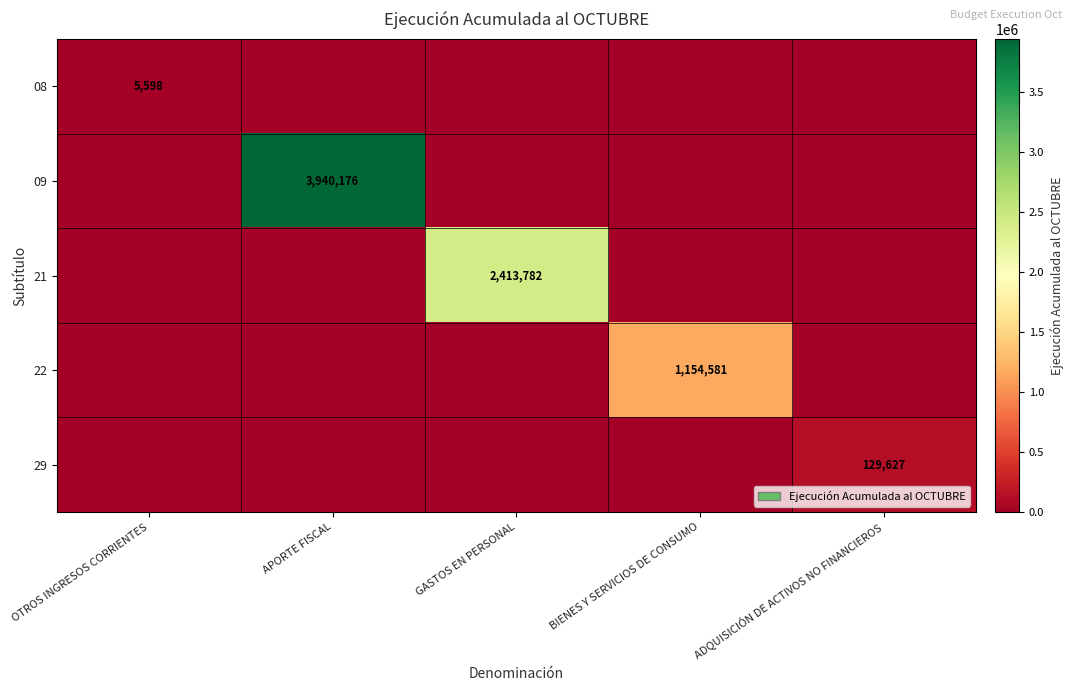

Is it true that 08 equals 3328 at OTROS INGRESOS CORRIENTES?

False